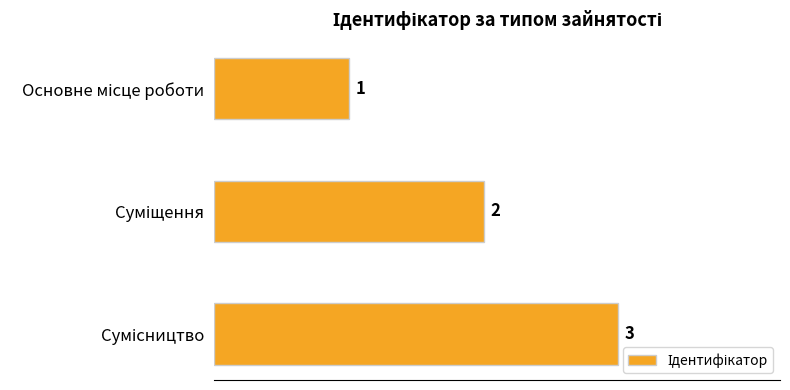

What is the sum of all values?

6